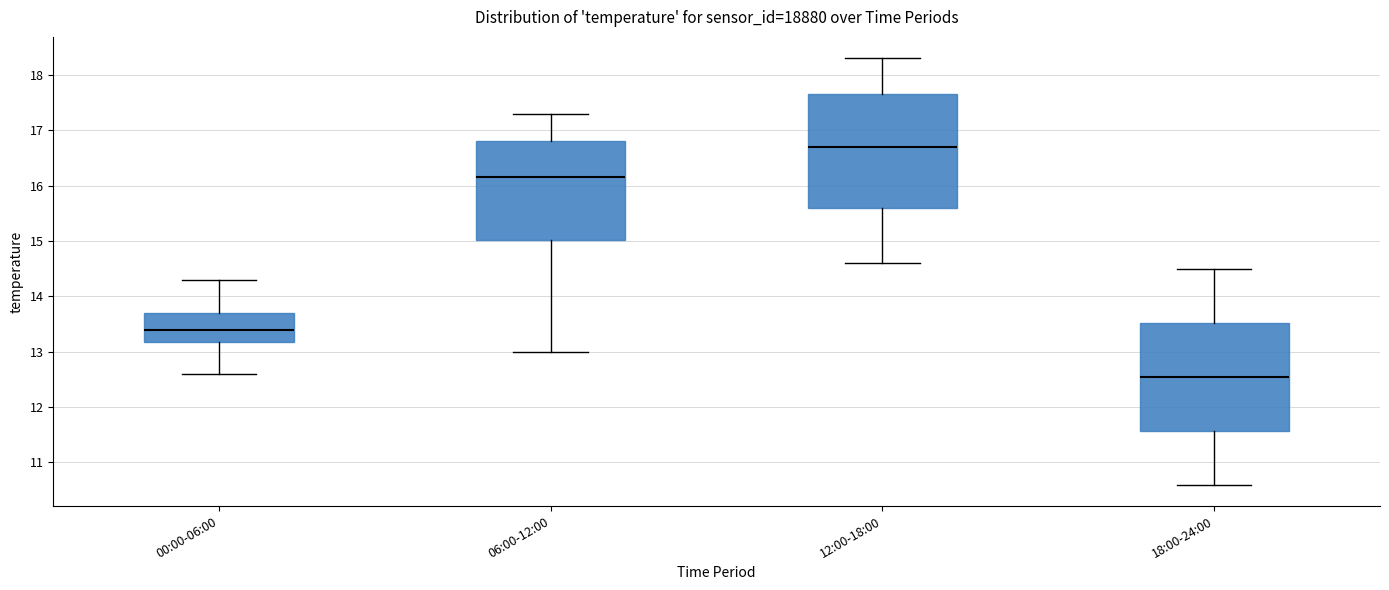

Reading left to right, transcribe this box plot: for each box, give where its median line is, the range the box spans, and where its two whiskers end, as read against the y-axis. The values are not printed on the chart, so give them approximately, as read against the axis.

00:00-06:00: median 13.4, box 13.2 to 13.7, whiskers 12.6 to 14.3
06:00-12:00: median 16.2, box 15.0 to 16.8, whiskers 13.0 to 17.3
12:00-18:00: median 16.7, box 15.6 to 17.7, whiskers 14.6 to 18.3
18:00-24:00: median 12.6, box 11.6 to 13.5, whiskers 10.6 to 14.5